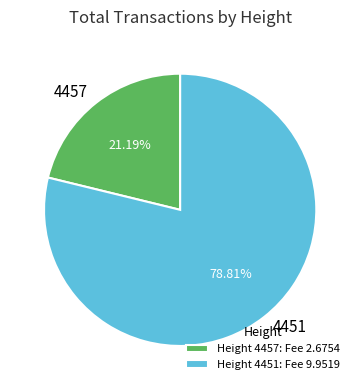

What is the majority slice?

4451